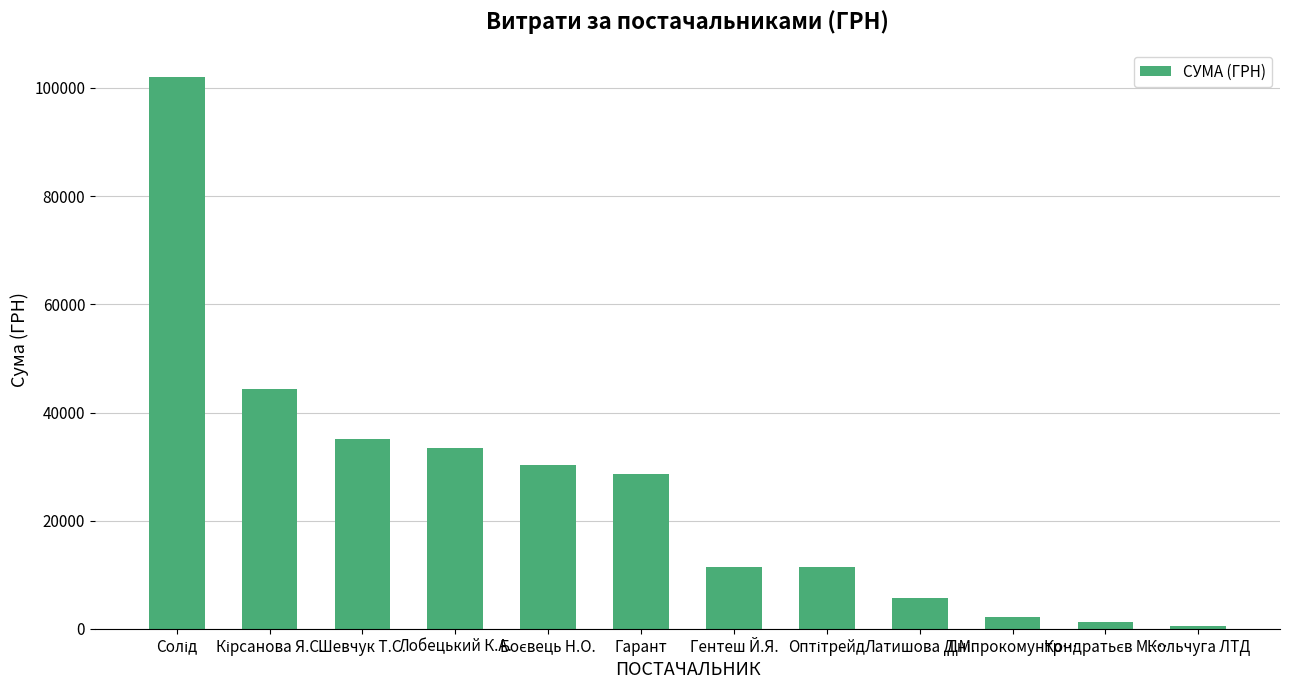

Read the value at Гарант.

28647.0